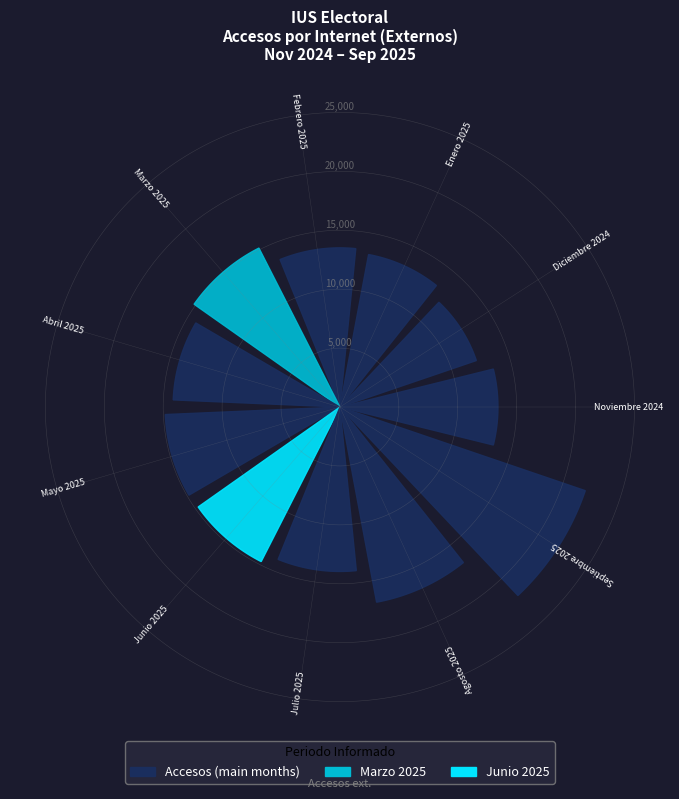

Which slice is the largest?

Septiembre 2025